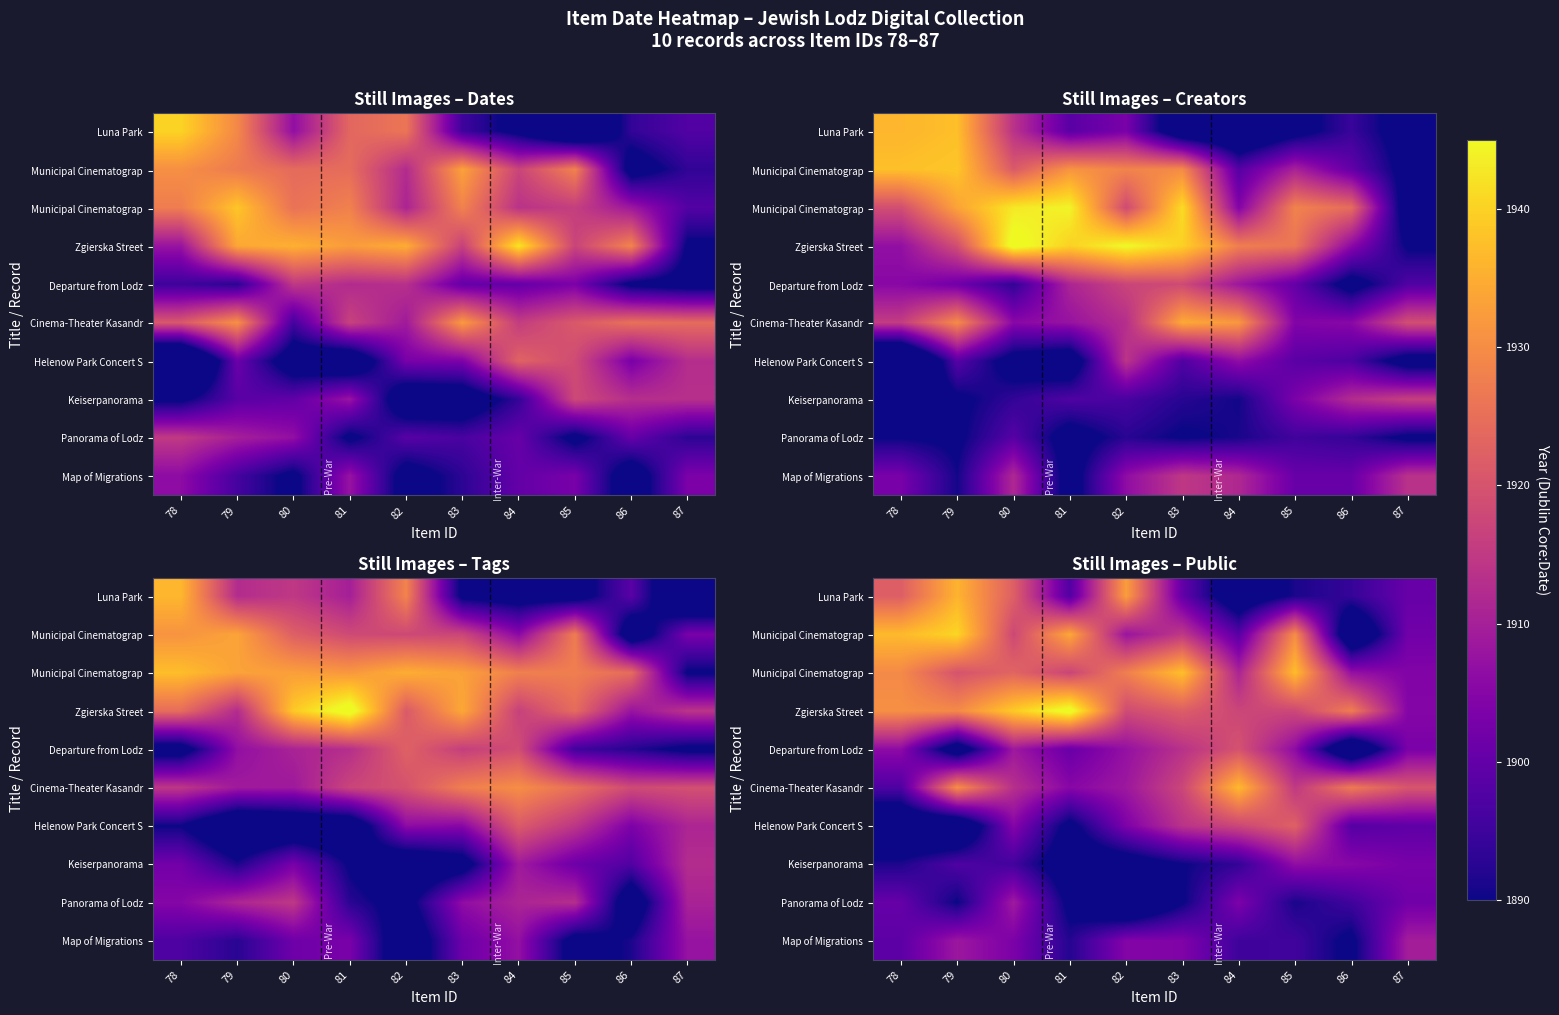

What is the smallest value displayed?

1876.3